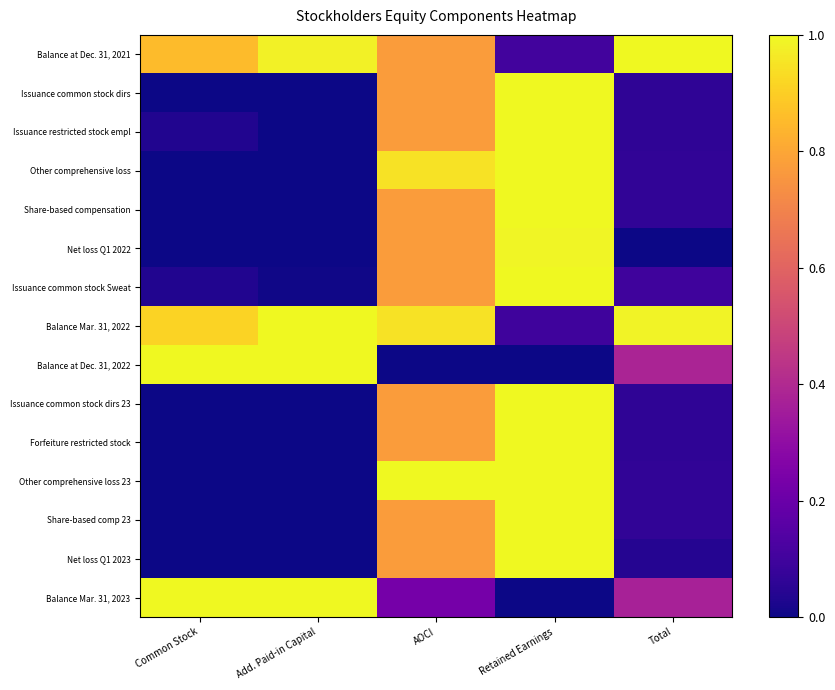

Between AOCI and Retained Earnings, which series saw the biggest shift?

Balance Mar. 31, 2022